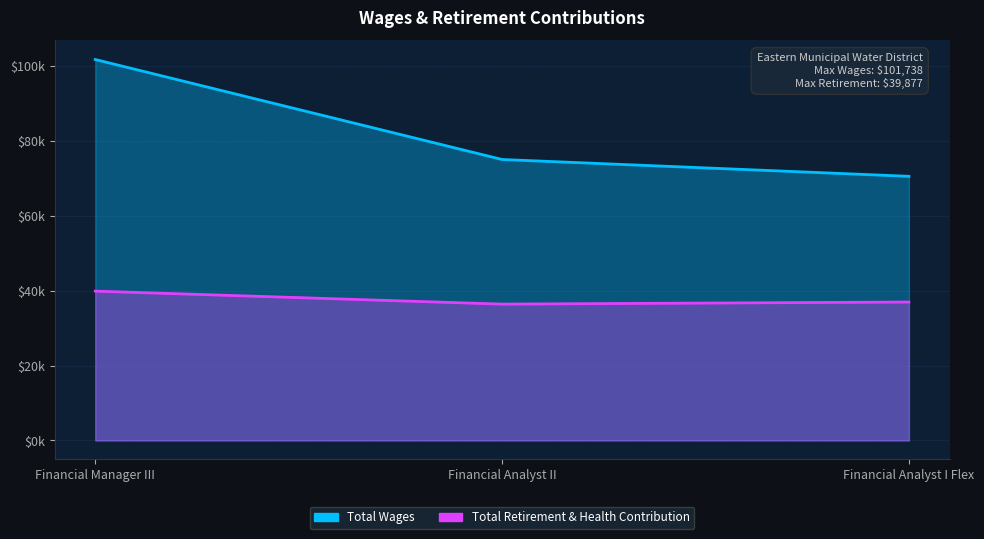

Count the Total Wages values in the range 70546 to 101738.

3